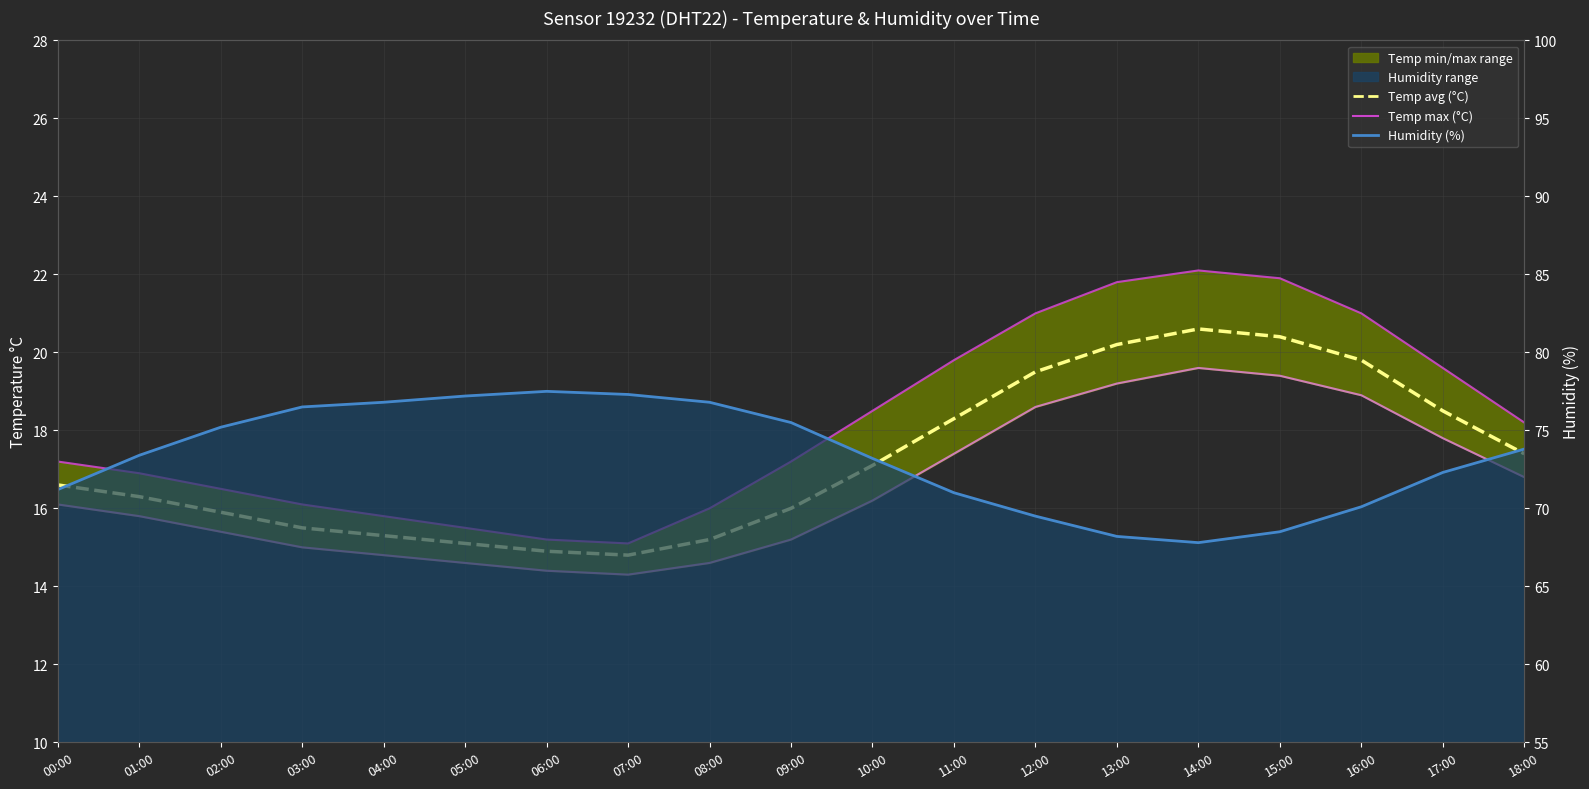

What position from the right is 06:00?

13